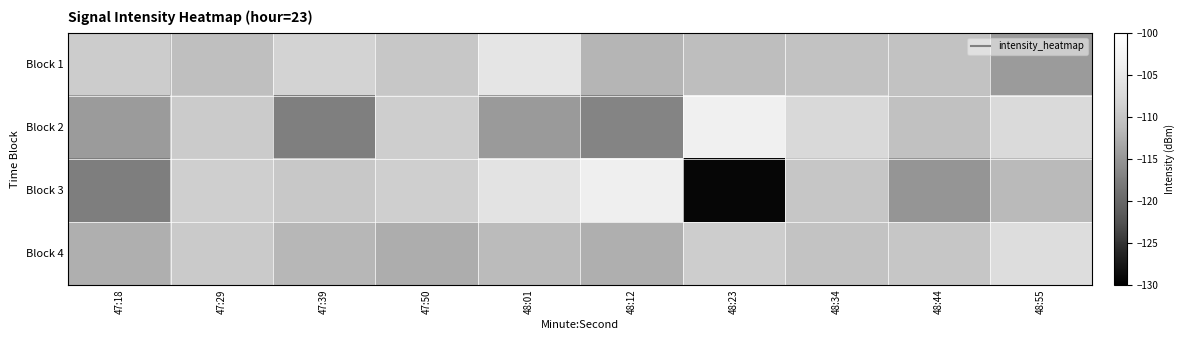

Reading left to right, what are all the values shown in this chart?

Block 1: 47:18=-109.2	47:29=-111.0	47:39=-108.3	47:50=-109.9	48:01=-105.5	48:12=-112.0	48:23=-111.1	48:34=-110.4	48:44=-110.5	48:55=-114.5
Block 2: 47:18=-114.5	47:29=-109.3	47:39=-117.4	47:50=-109.0	48:01=-114.6	48:12=-116.9	48:23=-103.6	48:34=-107.5	48:44=-110.7	48:55=-107.3
Block 3: 47:18=-117.6	47:29=-108.9	47:39=-109.8	47:50=-108.7	48:01=-105.8	48:12=-103.9	48:23=-129.2	48:34=-110.0	48:44=-115.1	48:55=-111.5
Block 4: 47:18=-112.5	47:29=-109.4	47:39=-111.8	47:50=-112.7	48:01=-111.4	48:12=-112.6	48:23=-109.0	48:34=-110.3	48:44=-110.1	48:55=-106.9